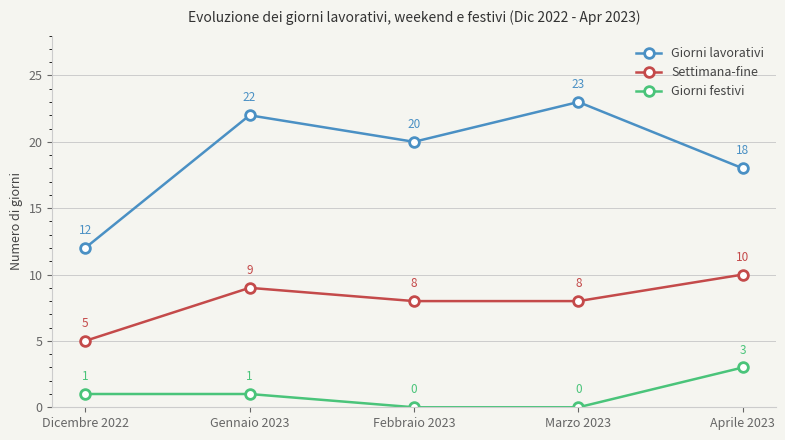

How many lines are shown in the chart?

3